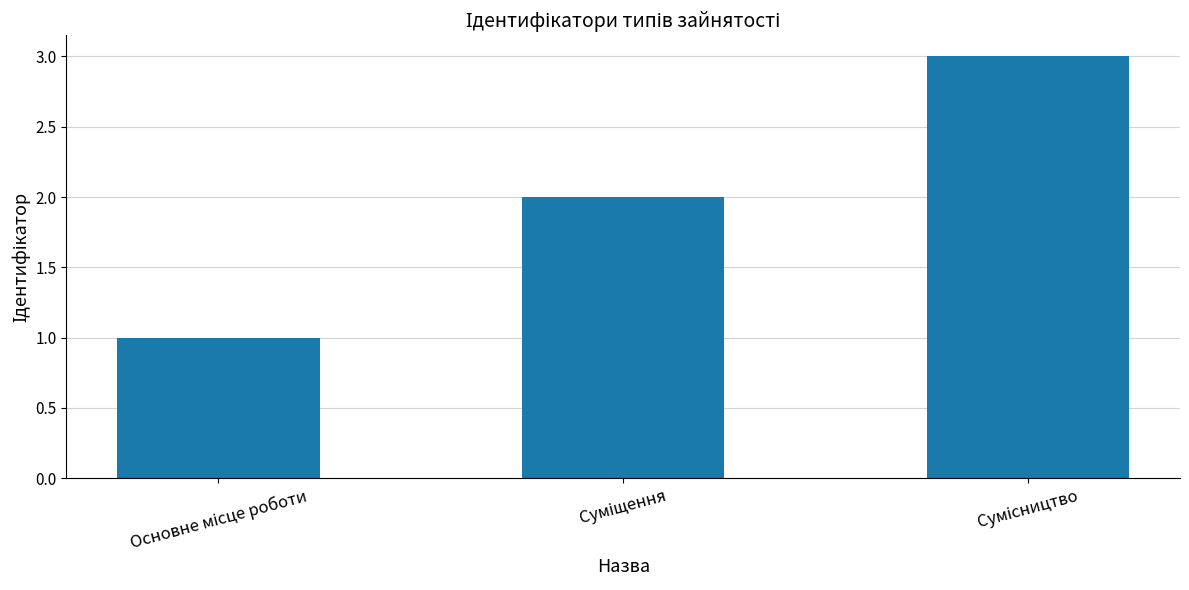

What is the greatest value displayed?

3